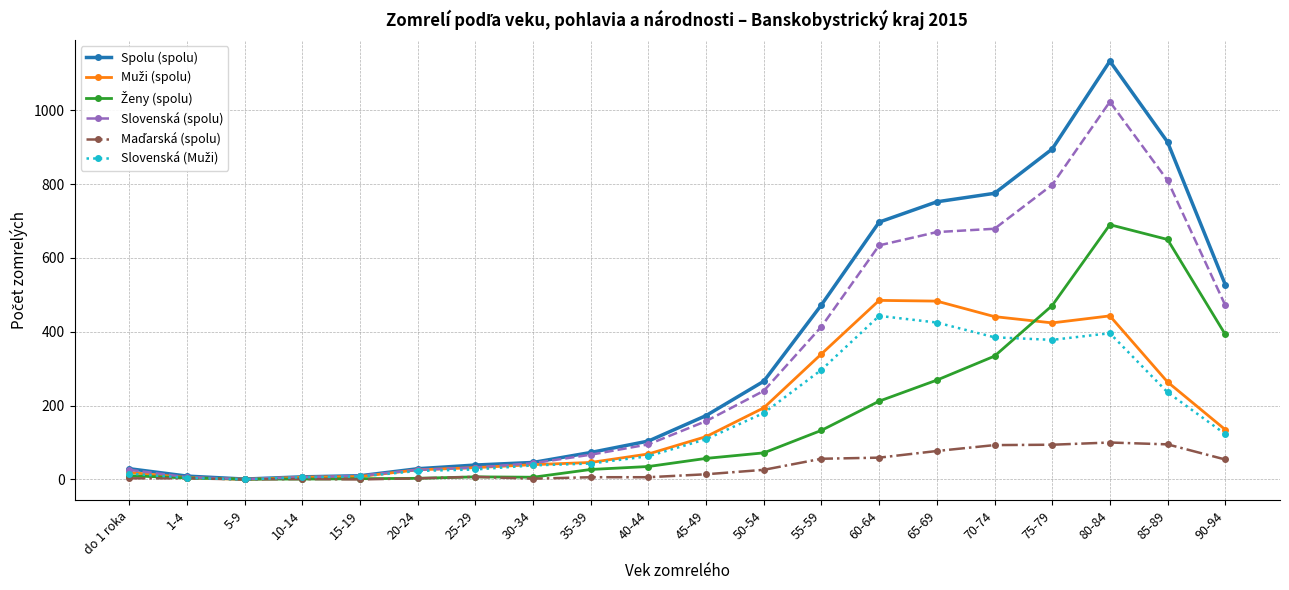

At which category is the sum across all series the highest?

80-84